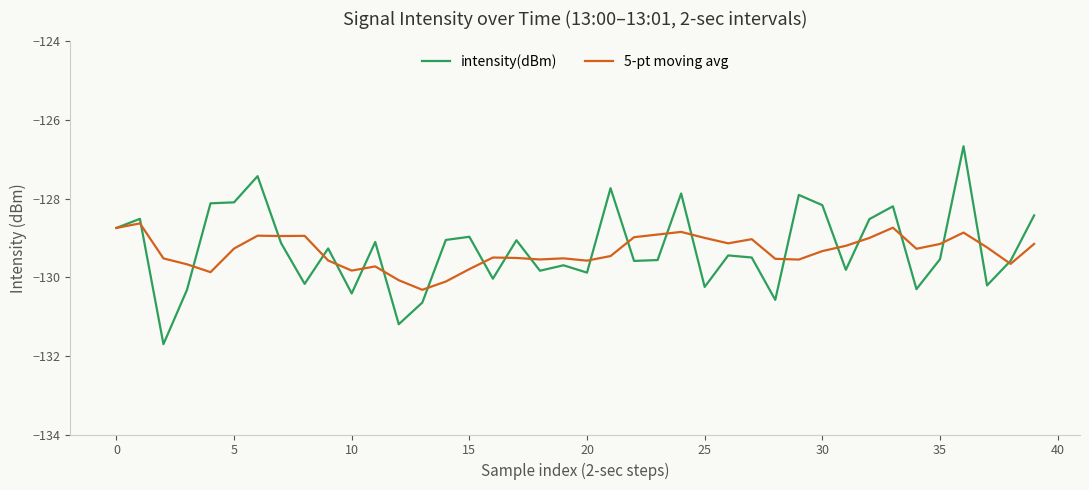

What is the maximum value for 5-pt moving avg?

-128.6